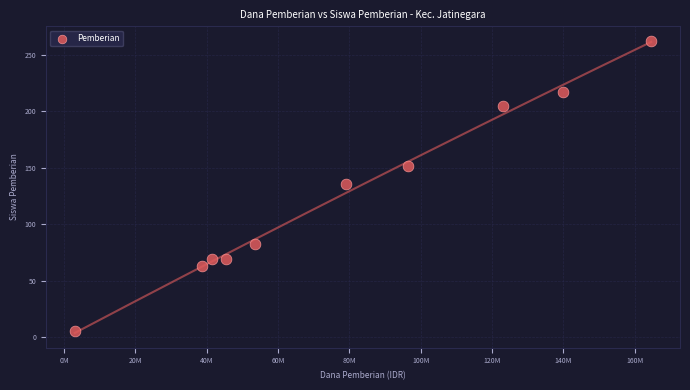

What is the average Y value?

126